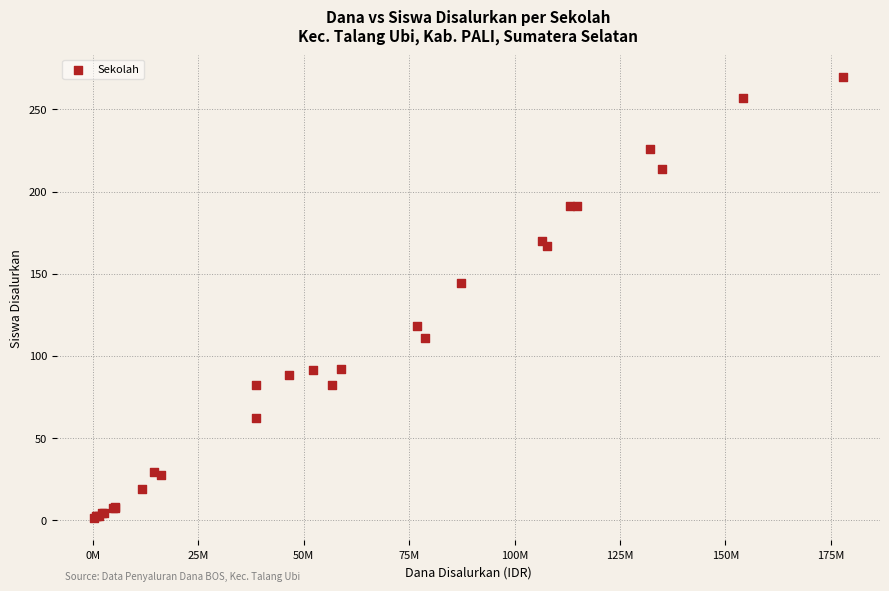

What Y value in the scatter plot is closest to 135?

144